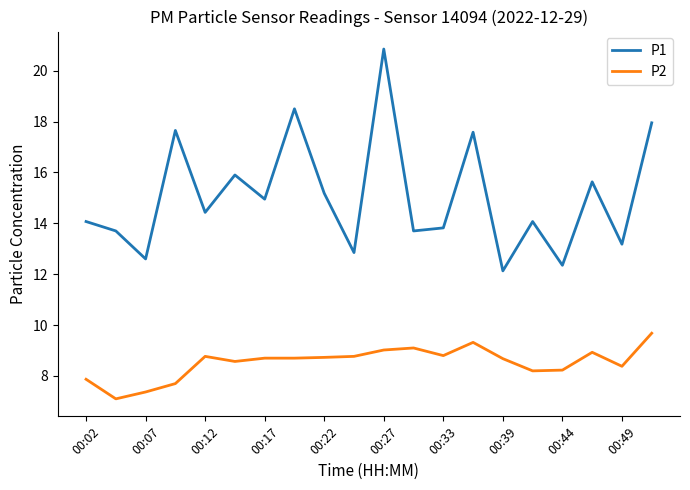

How many interior local peaks does the P1 series have?

7